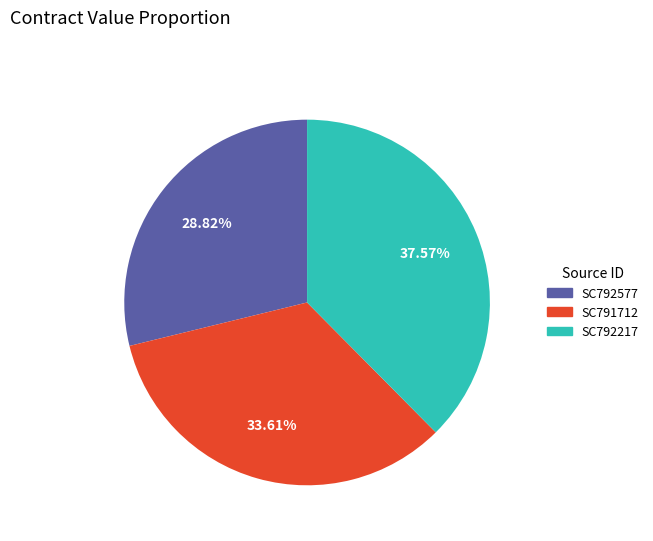

Does any single category account for the majority?

No